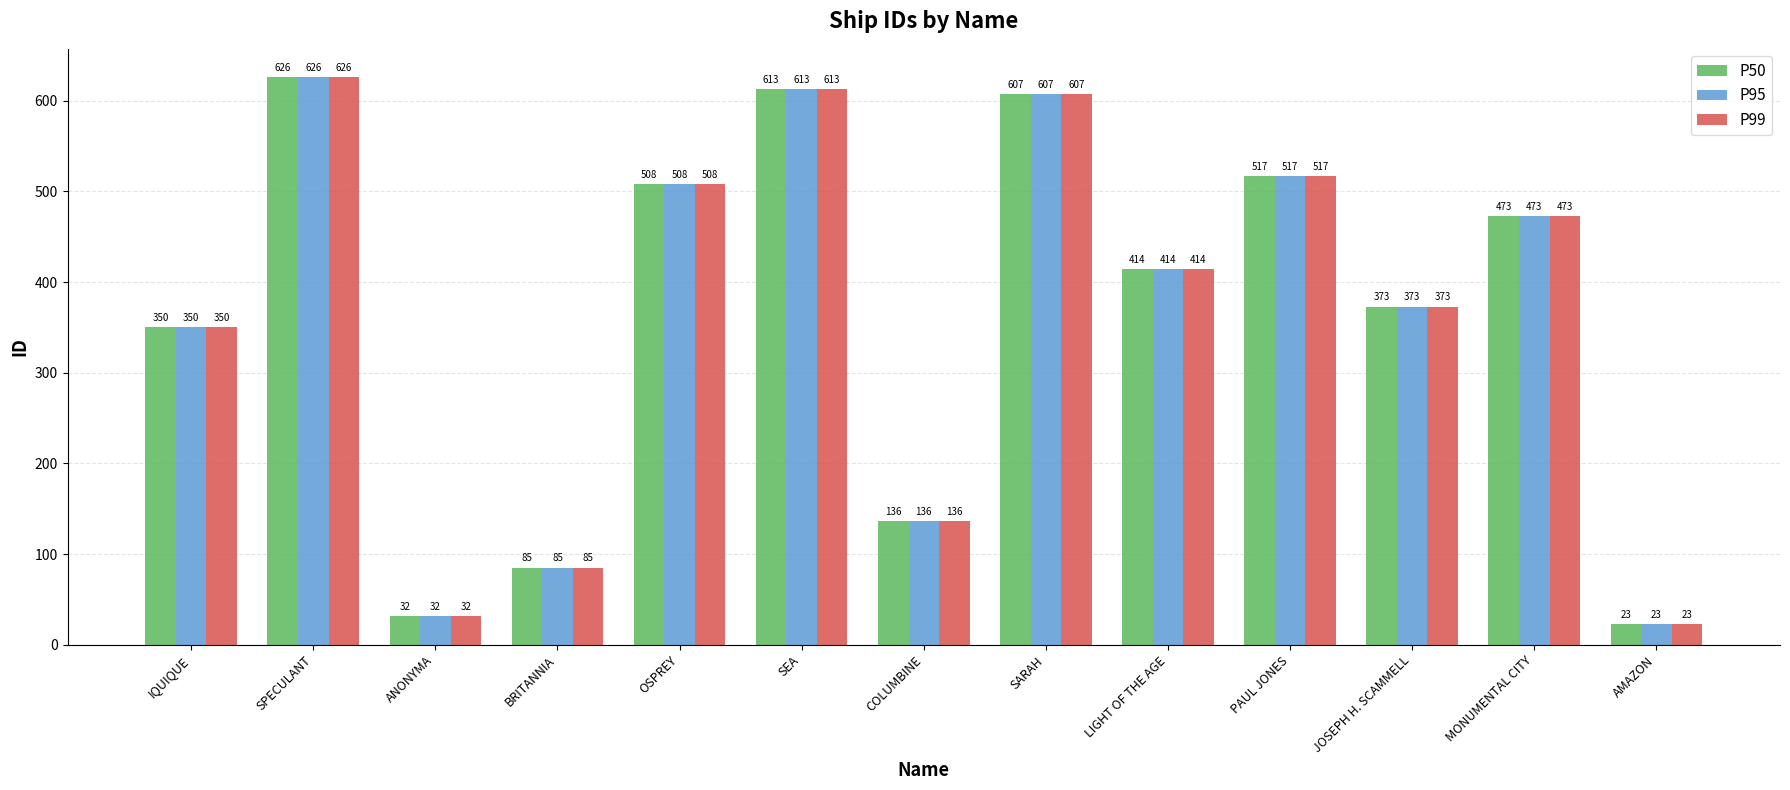

At how many categories does at least one series exceed 327?

9